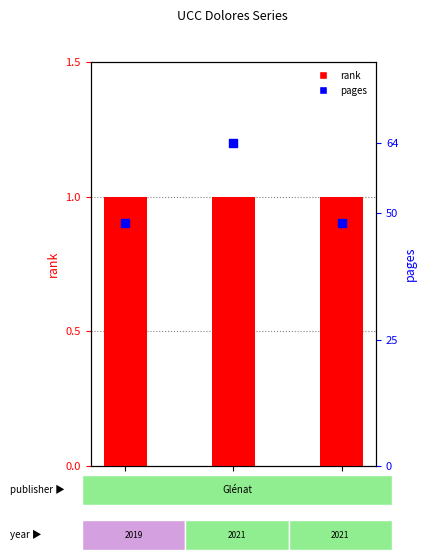

At which category is the sum across all series the highest?

1095